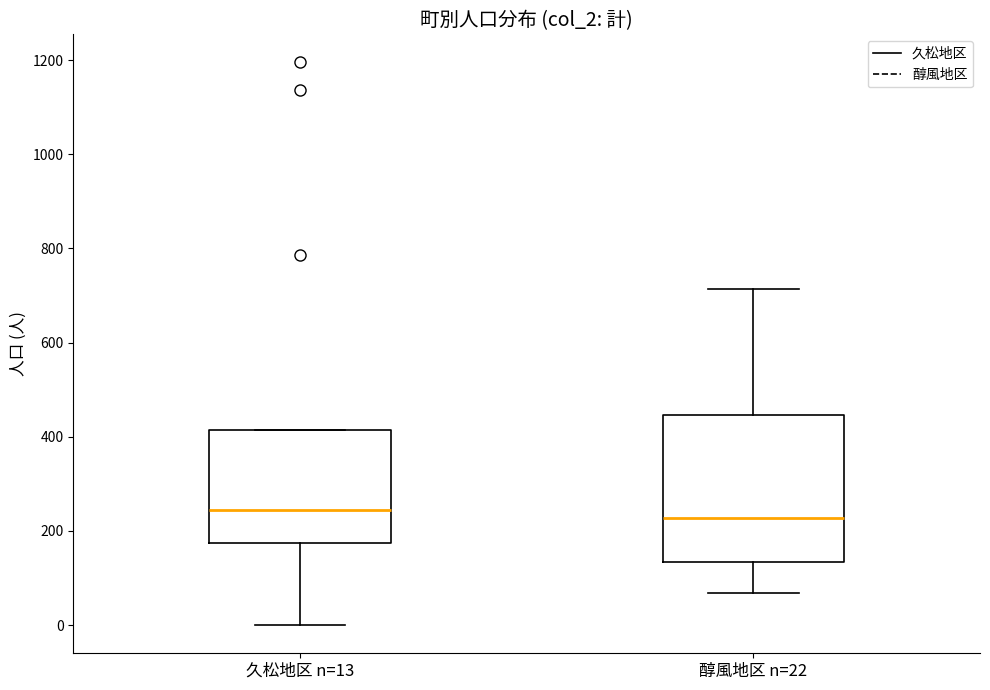

Reading left to right, read every box against the y-axis: the position of its median line, the range the box covers, and the ends of its whiskers. The values are not printed on the chart, so give them approximately, as read against the axis.

久松地区 n=13: median 240, box 180 to 420, whiskers 0 to 420
醇風地区 n=22: median 220, box 140 to 440, whiskers 60 to 720